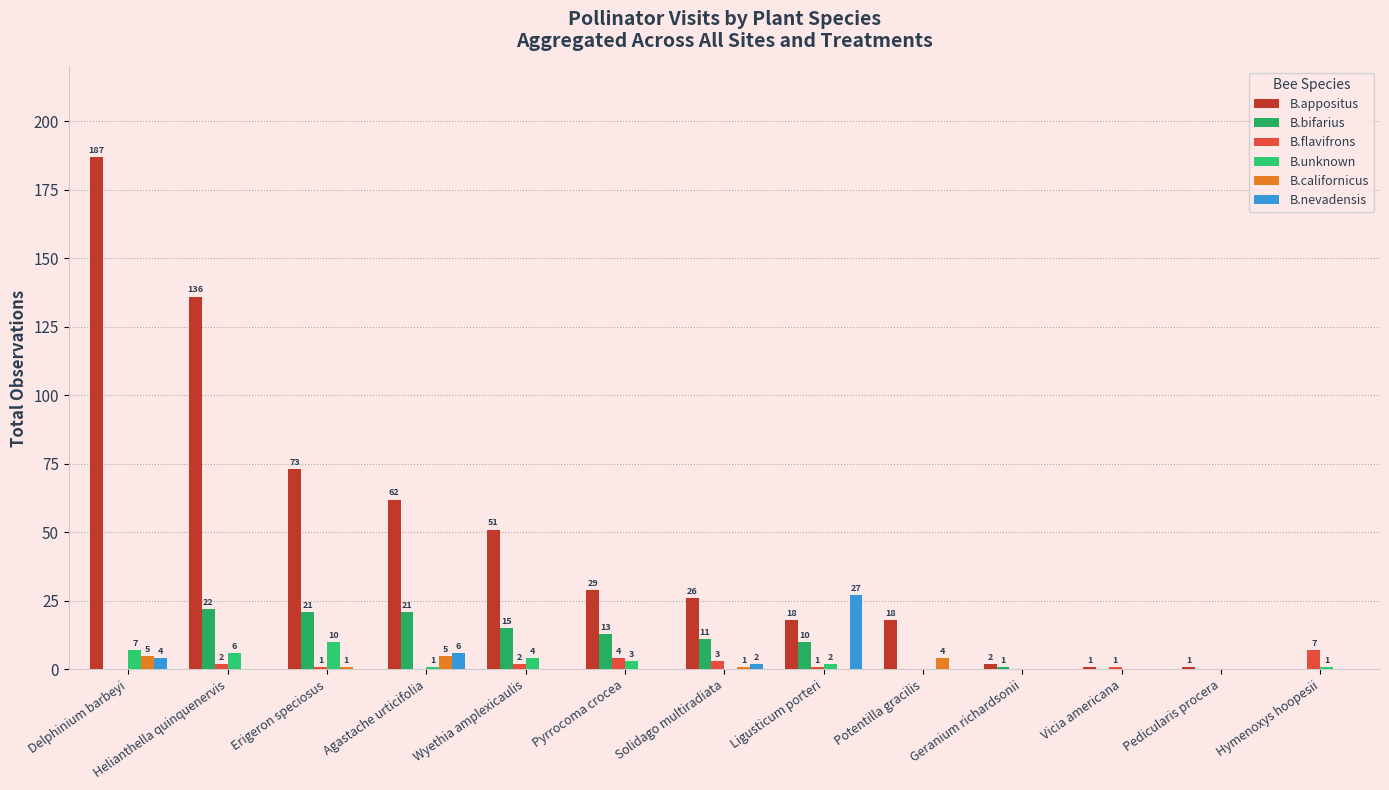

Which series changed the most between Erigeron speciosus and Solidago multiradiata?

B.appositus